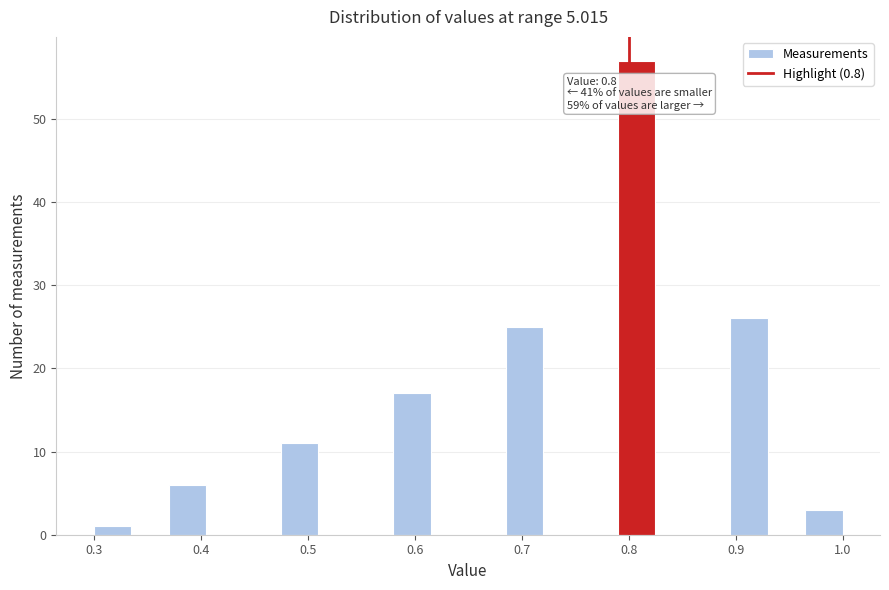

Around what value on the x-axis is the tallest bar? Give the approximate position of its centre, as read against the axis.

0.81